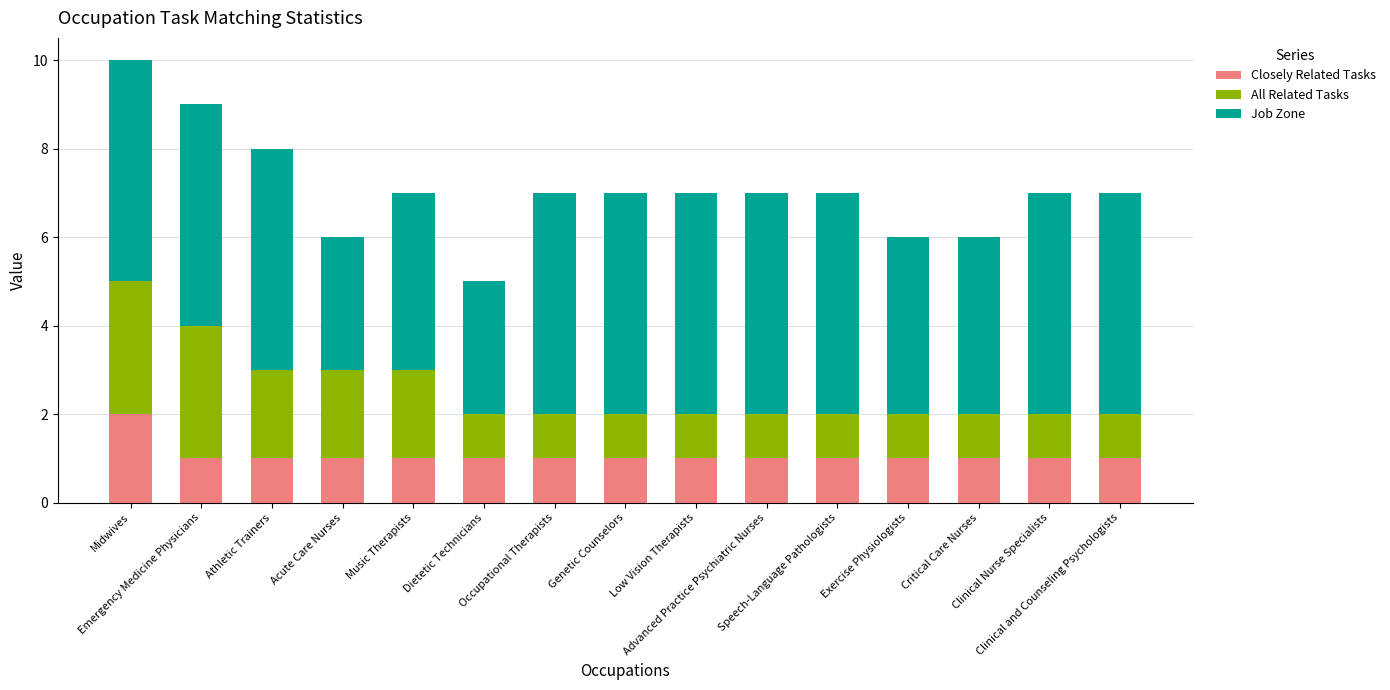

At which label is Job Zone closest to 4?

Music Therapists